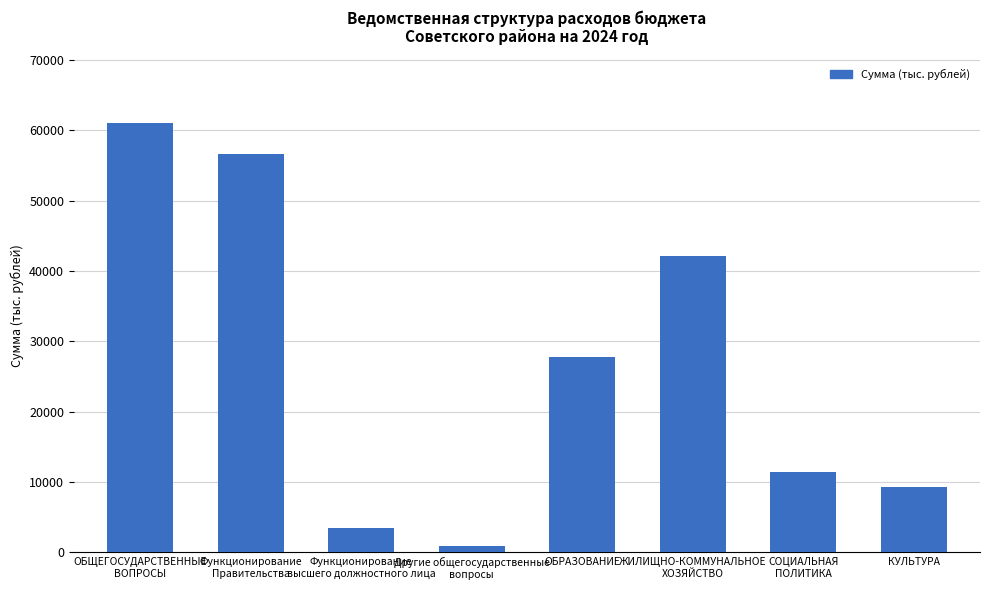

Where does the data first go above 27698?

ОБЩЕГОСУДАРСТВЕННЫЕ
ВОПРОСЫ